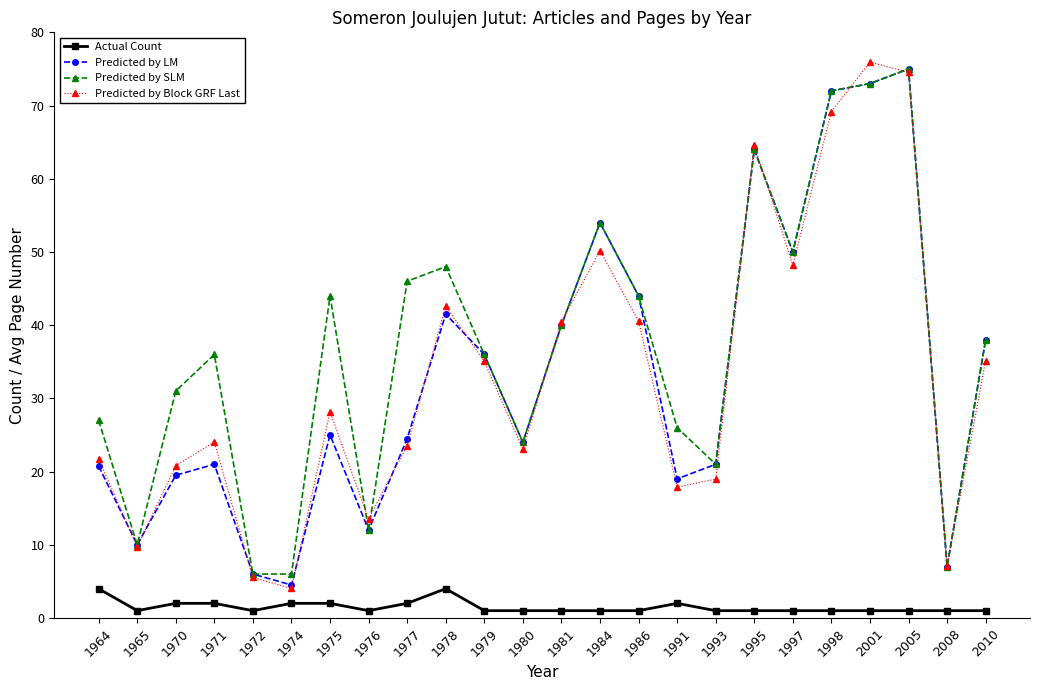

Which series has the widest spread of values?

Predicted by Block GRF Last